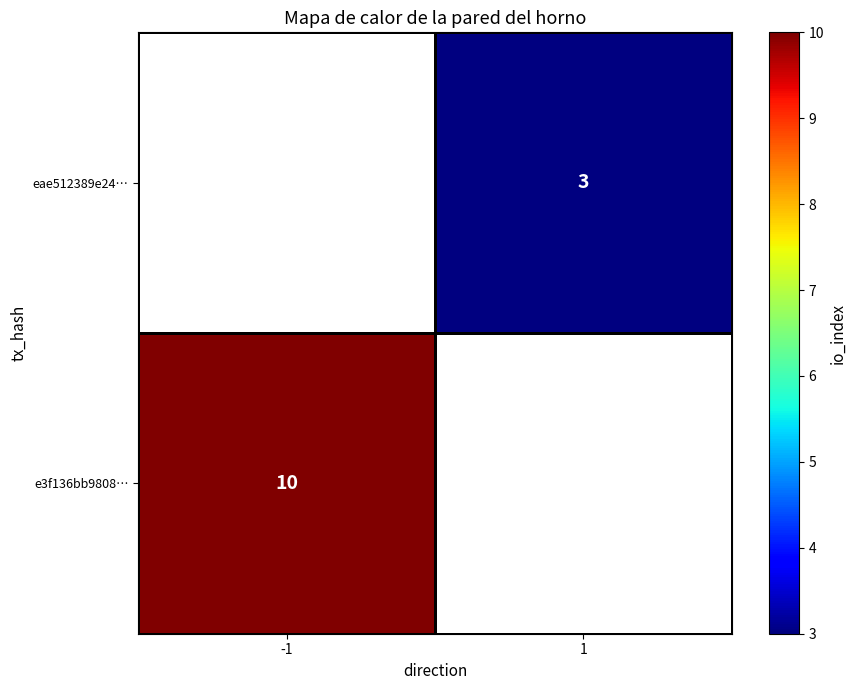

Which category has the highest value across all series?

-1